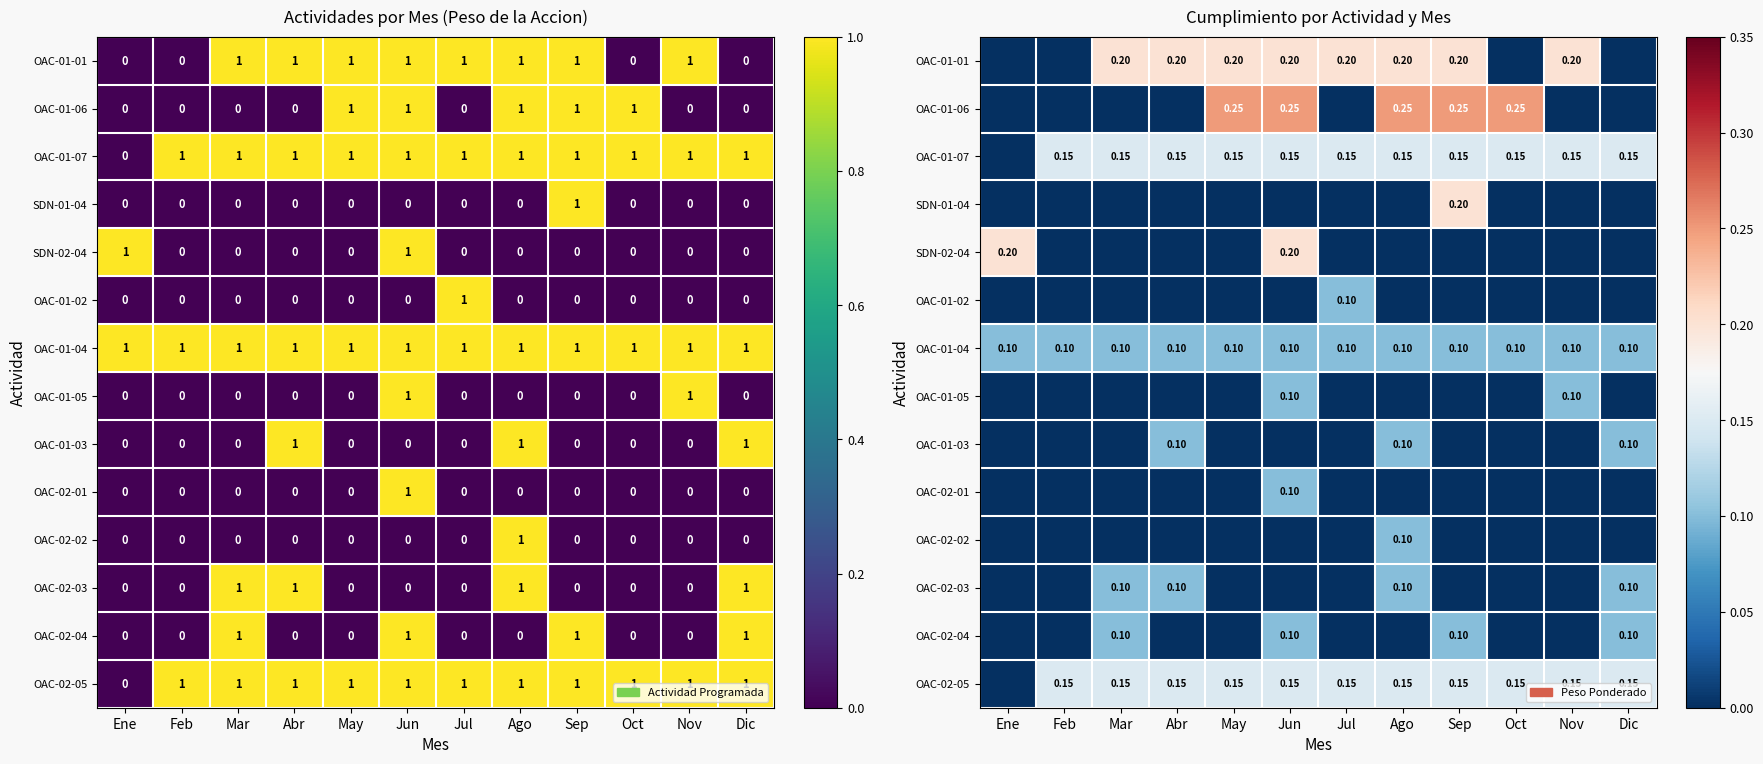

What is the difference between the OAC-01-07 values at Ene and Jul?

0.1